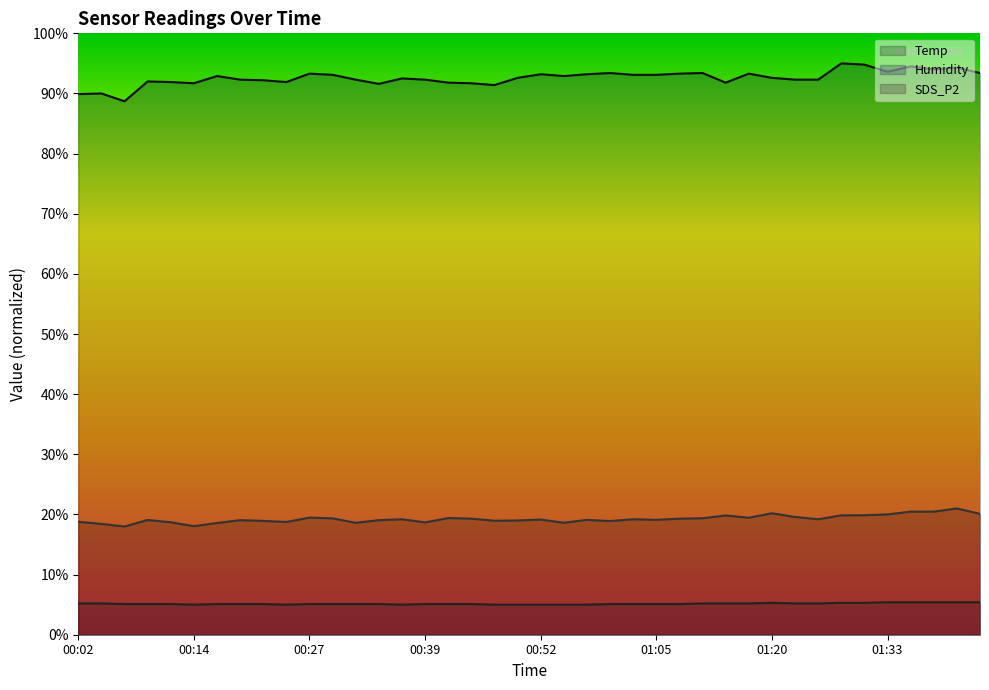

Count the Temp values in the range 5 to 6.

40